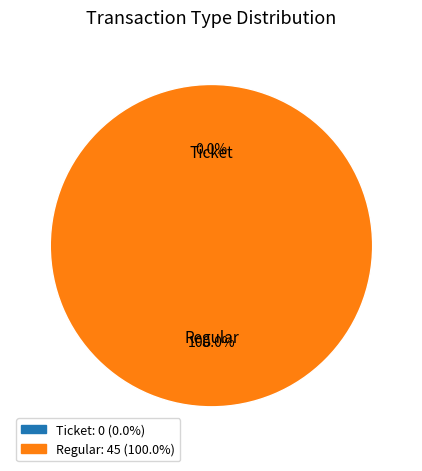

Which slice is the largest?

Regular